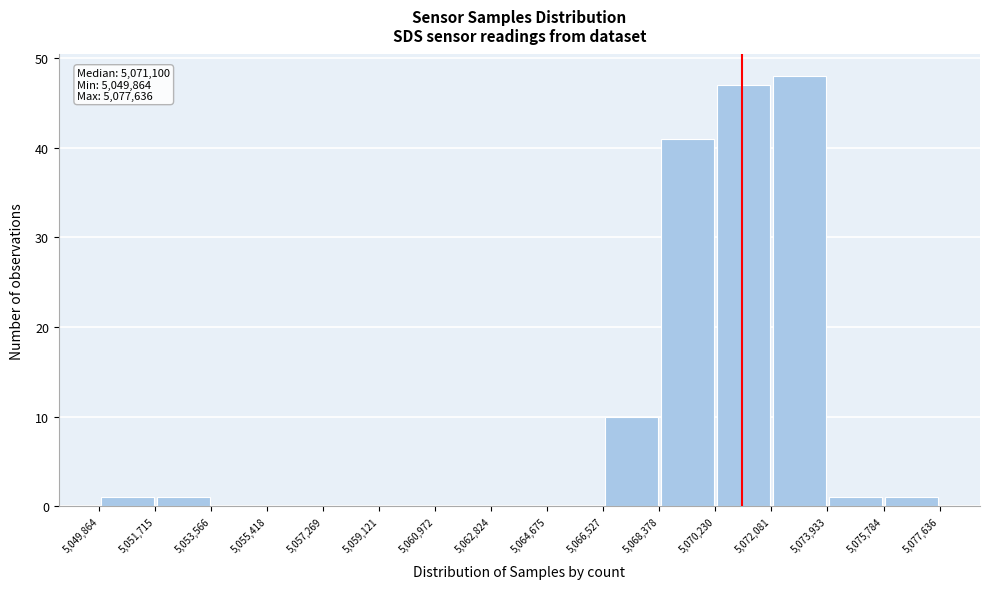

Over which range of the x-axis is the bar tallest?

5,072,081 to 5,073,933